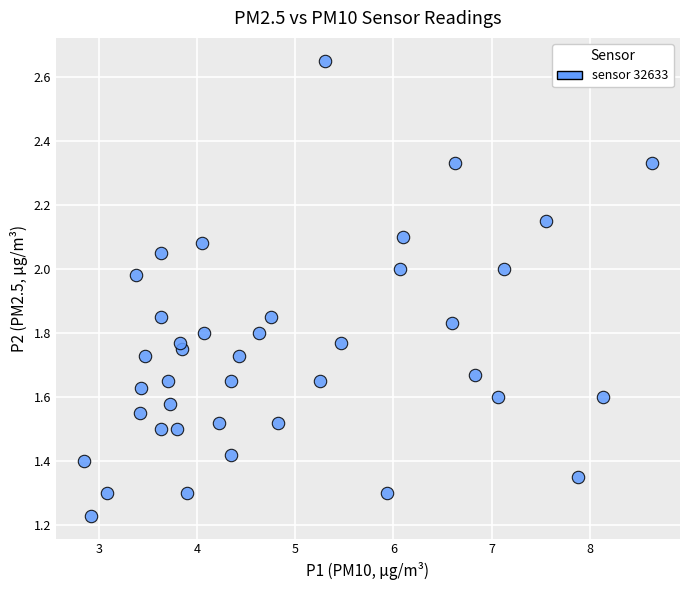

What is the range of X values (max minus min)?

5.8